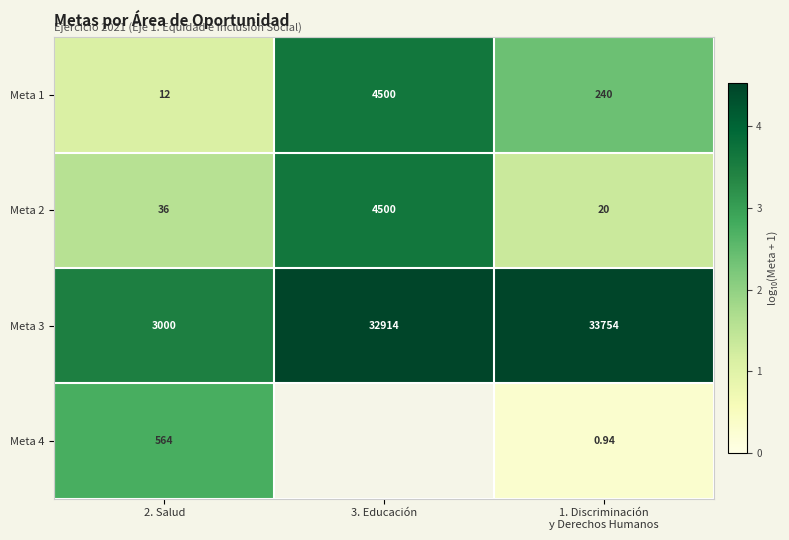

True or false: Meta 3 has a value of 2.9 at 3. Educación.

False